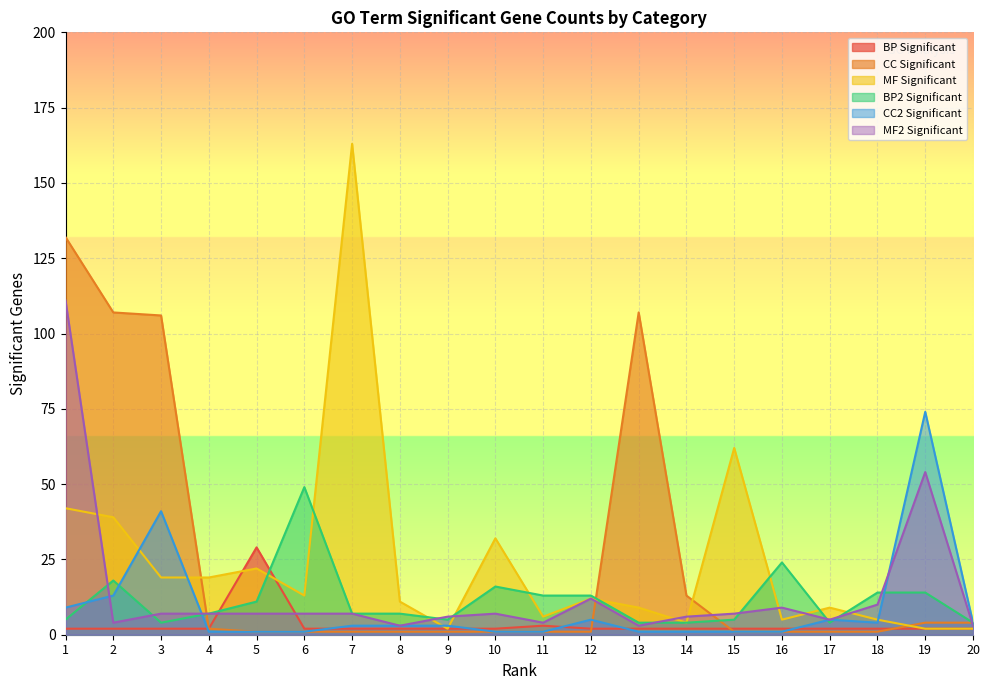

How many data points in MF Significant are less than 12?

10